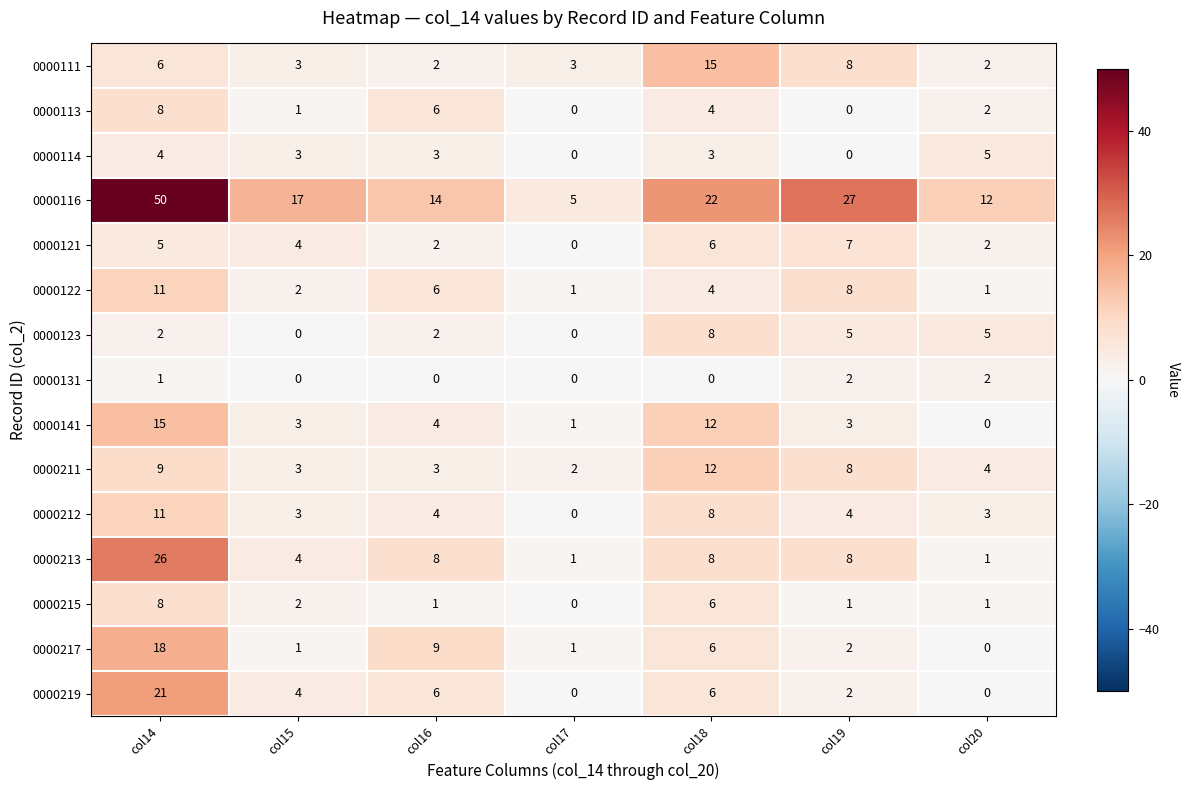

How many series are shown in this chart?

15